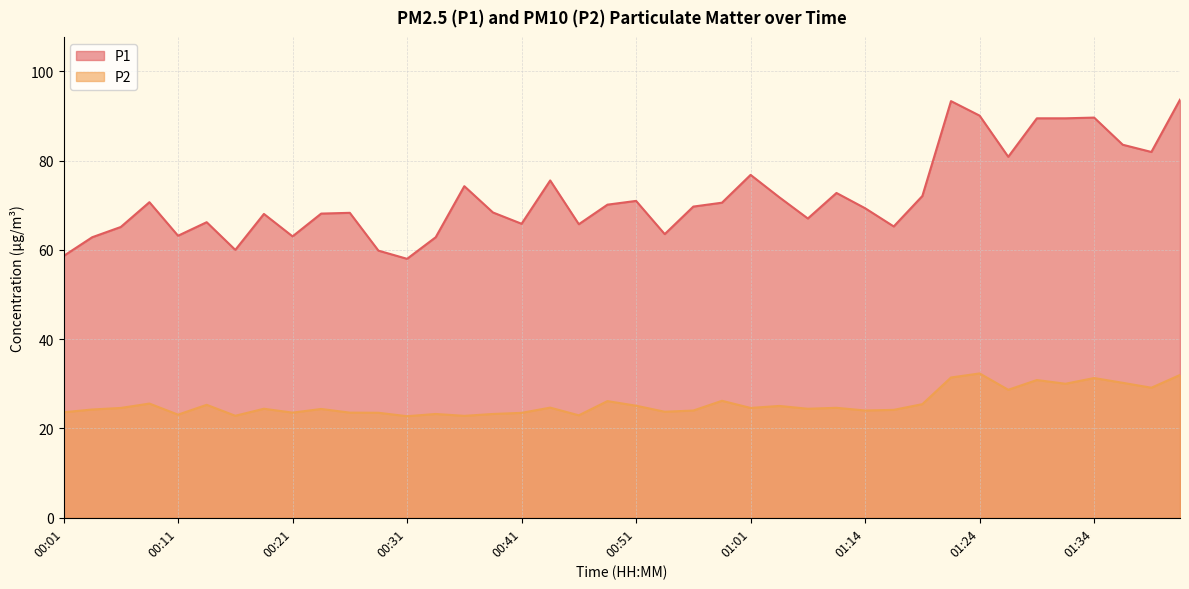

How many data points in P1 are less than 69?

19